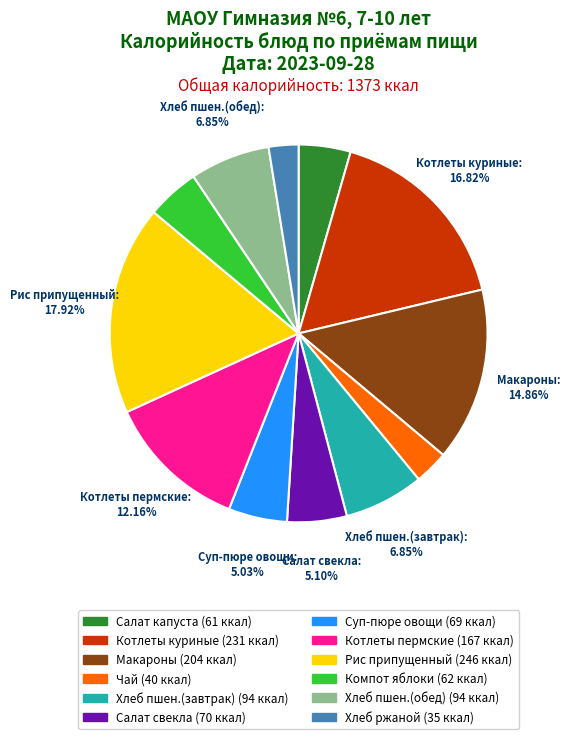

Is there any slice that represents more than half of the pie?

No